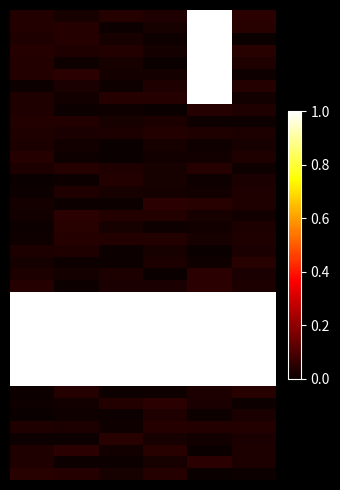

What is the maximum value shown in the chart?

1.0